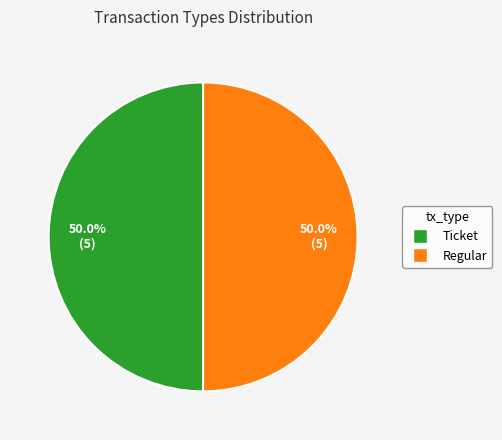

How many slices are in this pie chart?

2